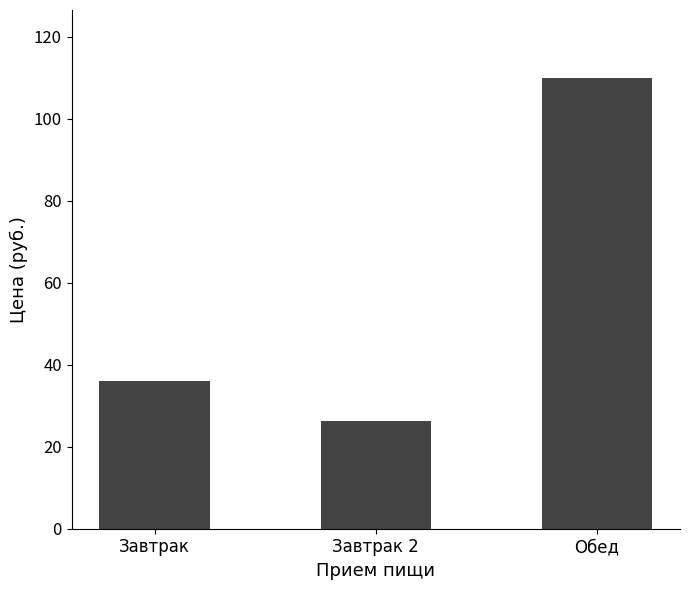

Reading left to right, extract all data points from this chart.

Завтрак=36.0	Завтрак 2=26.2	Обед=110.0